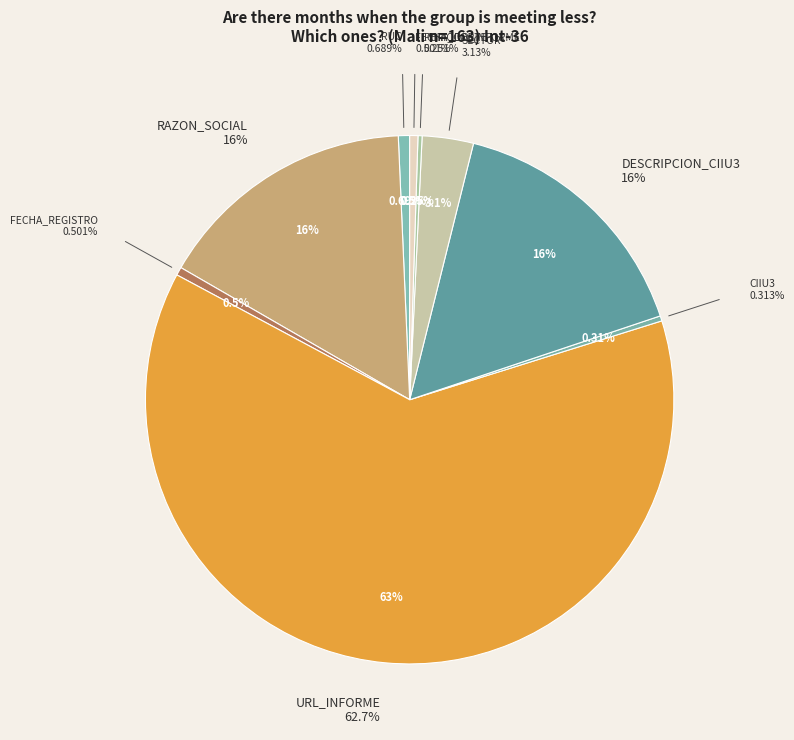

To the nearest percent, what is the average slice percentage?

11%